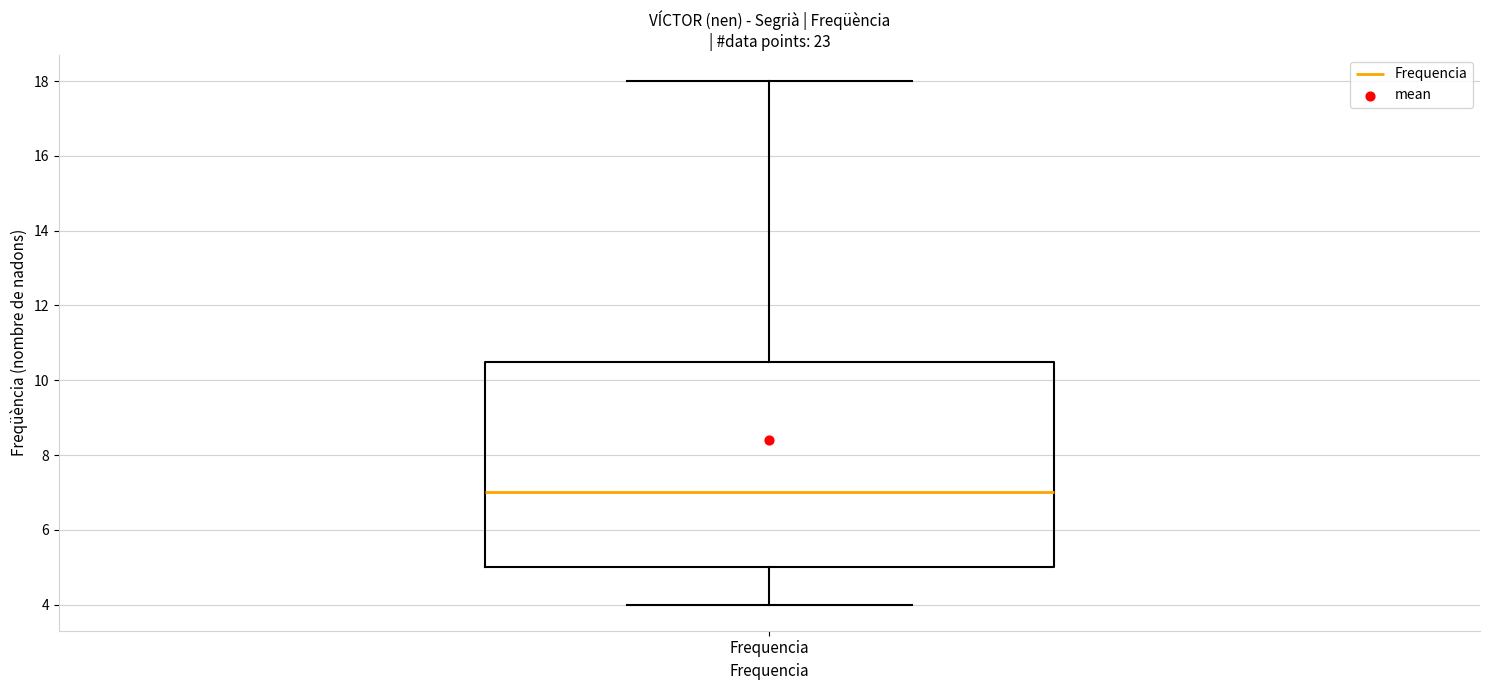

Transcribe this box plot: give where the median line is, the range the box spans, and where the two whiskers end, as read against the y-axis. The values are not printed on the chart, so give them approximately, as read against the axis.

median 7.0, box 5.0 to 10.6, whiskers 4.0 to 18.0